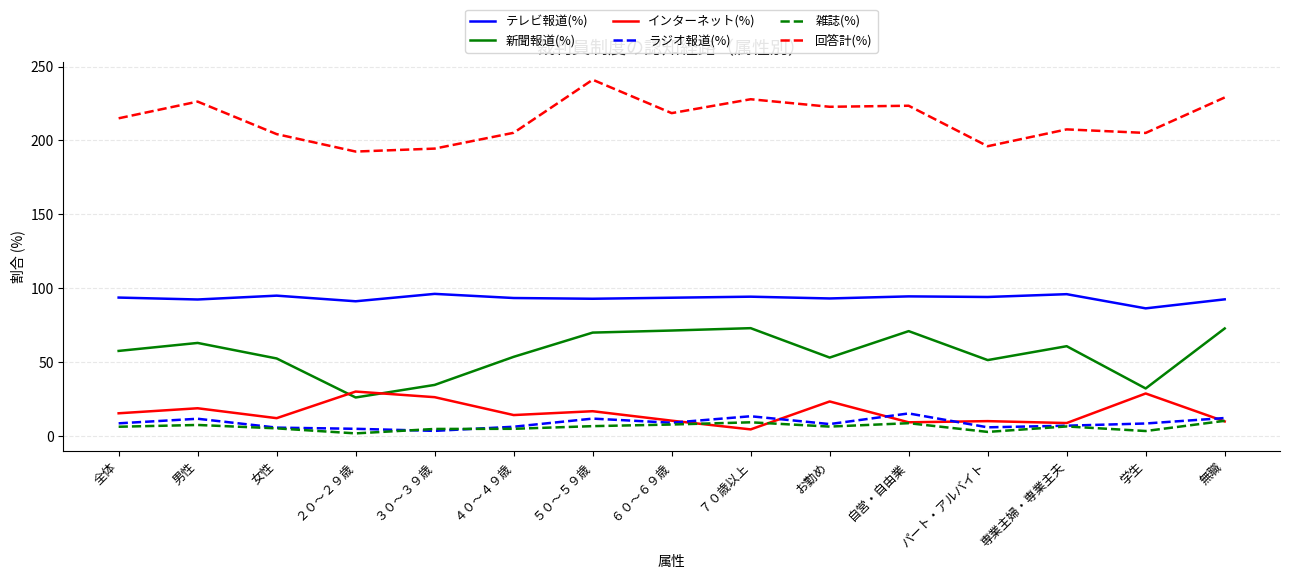

The value of 新聞報道(%) at 専業主婦・専業主夫 is 84.0. True or false?

False